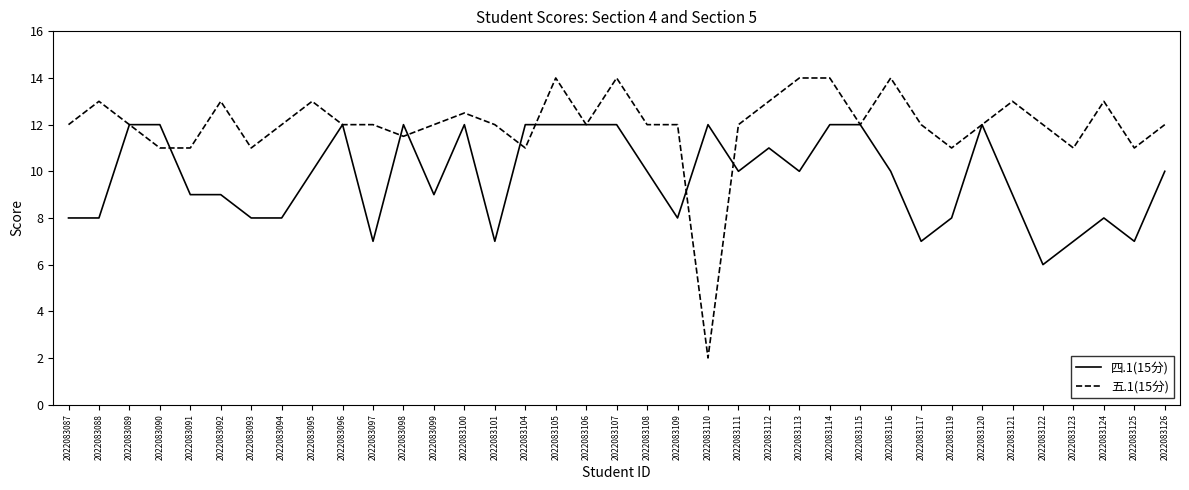

What is the difference between the maximum and minimum values in the 四.1(15分) series?

6.0